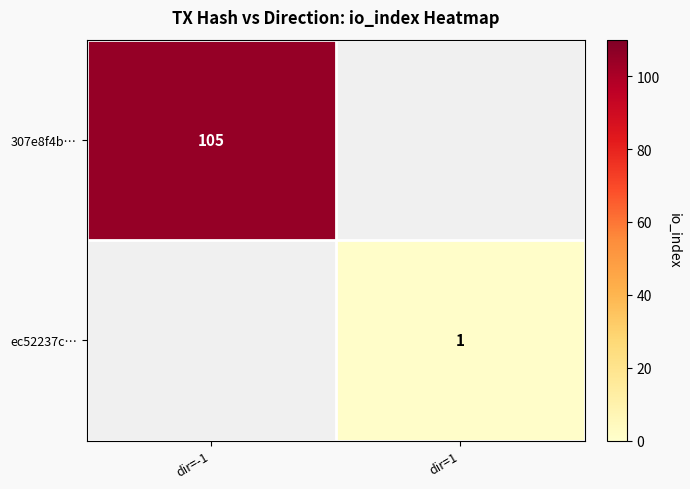

Which has a higher value, dir=1 or dir=-1?

dir=-1